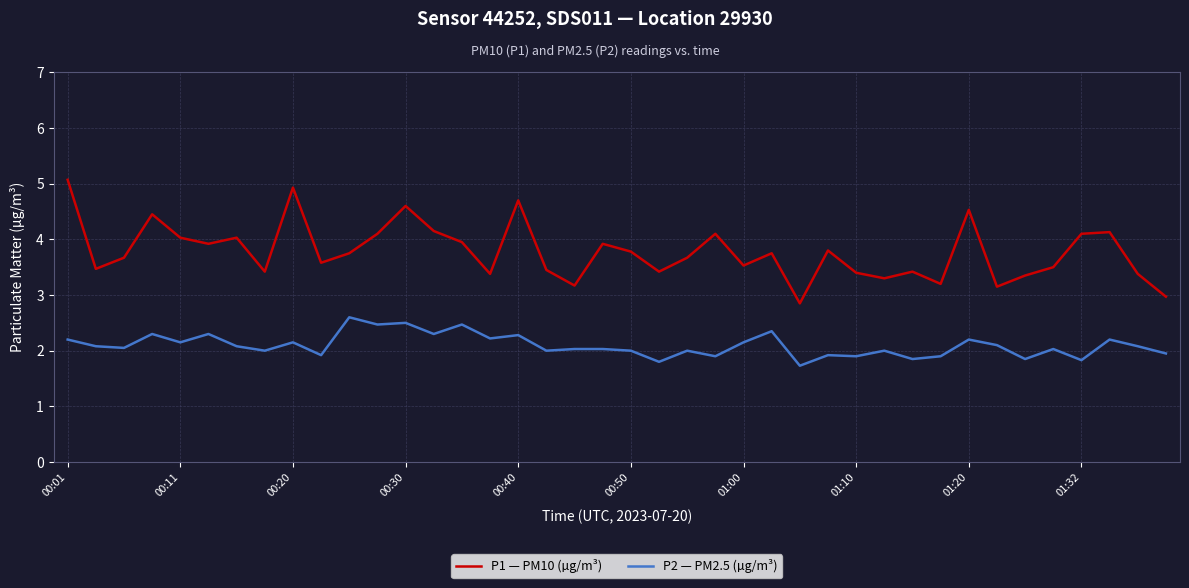

What is the difference between the maximum and minimum values in the P1 — PM10 (µg/m³) series?

2.2